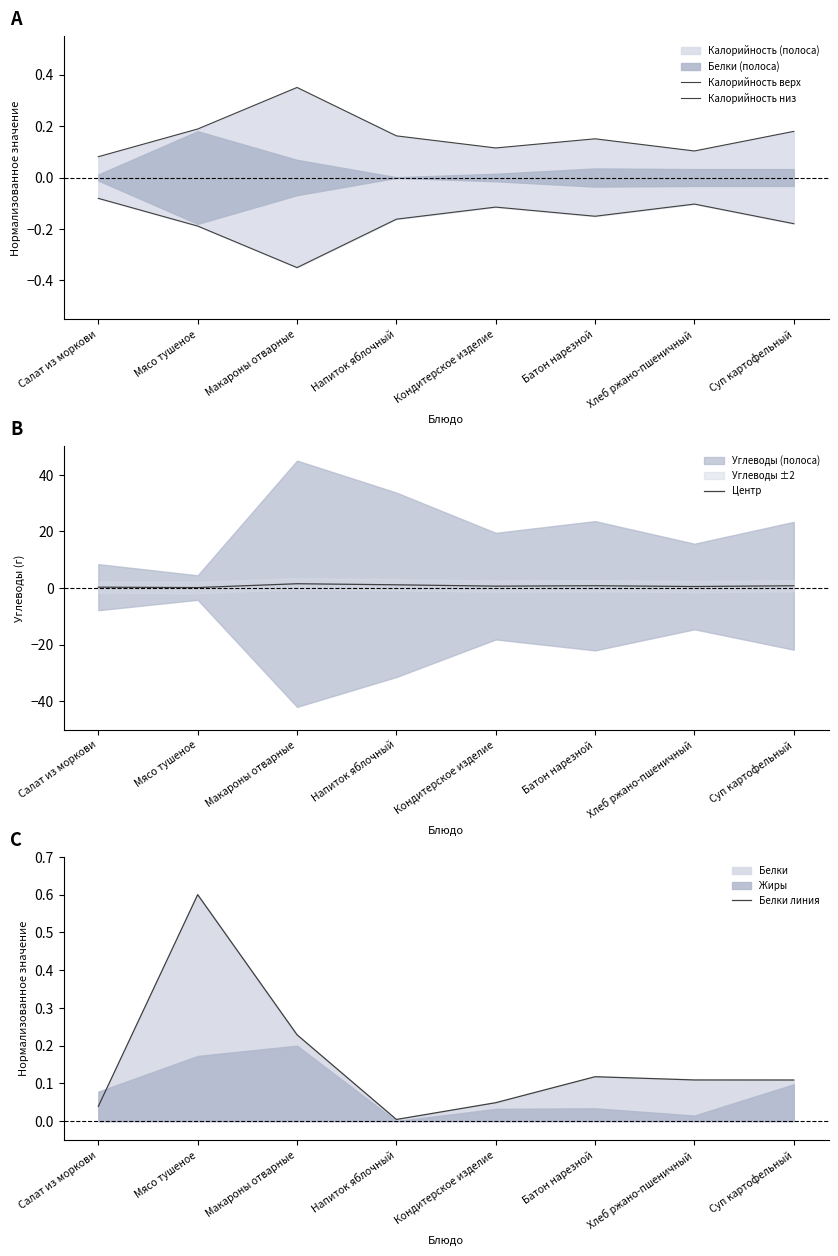

The value of Белки линия at Макароны отварные is 0.4. True or false?

False